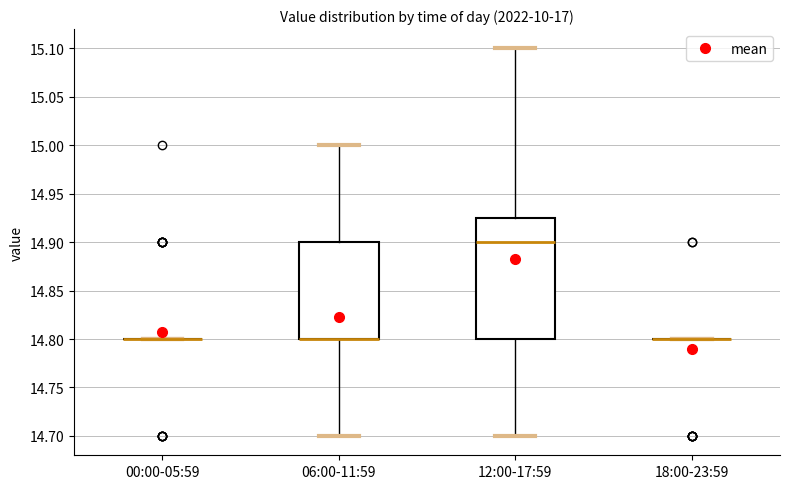

Where does the upper whisker of the box for 06:00-11:59 end on the y-axis? The values are not printed on the chart, so give them approximately, as read against the axis.

15.000